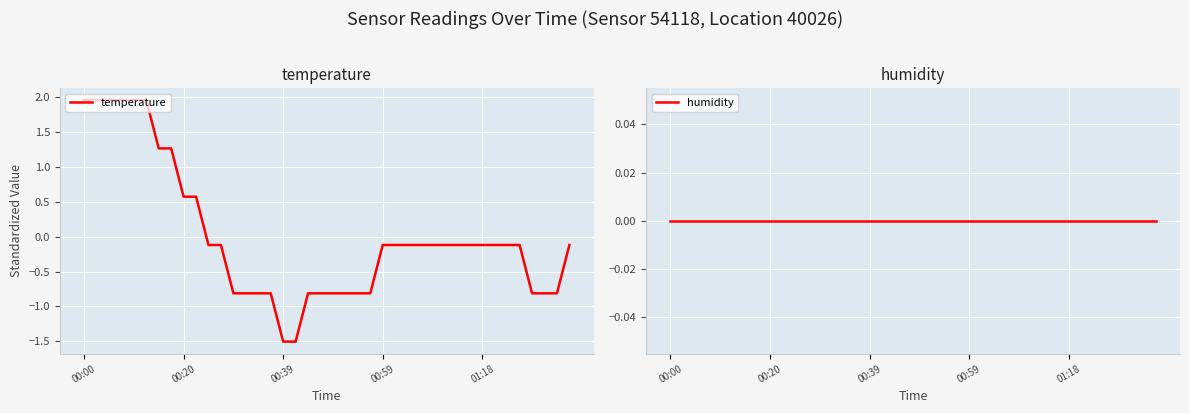

True or false: humidity has more than 2 interior local peaks.

False